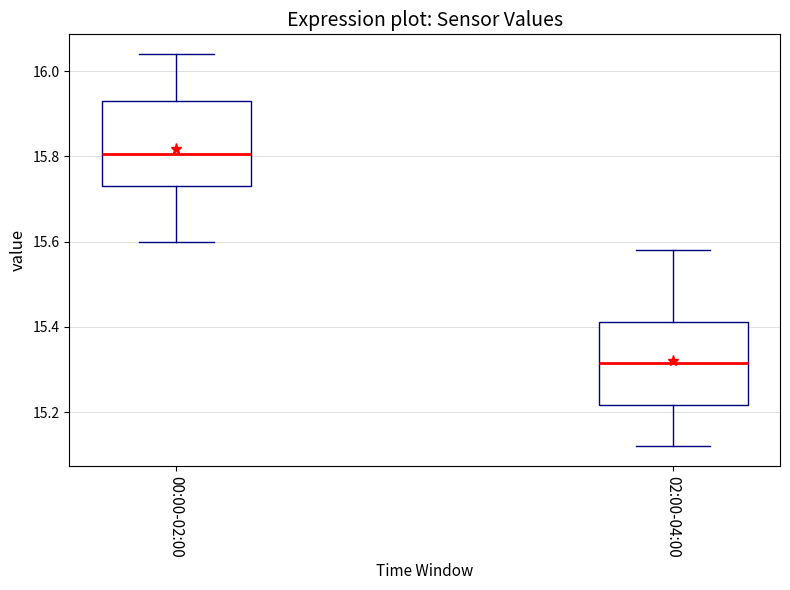

Reading left to right, transcribe this box plot: for each box, give where its median line is, the range the box spans, and where its two whiskers end, as read against the y-axis. The values are not printed on the chart, so give them approximately, as read against the axis.

00:00-02:00: median 15.80, box 15.74 to 15.94, whiskers 15.60 to 16.04
02:00-04:00: median 15.32, box 15.22 to 15.42, whiskers 15.12 to 15.58